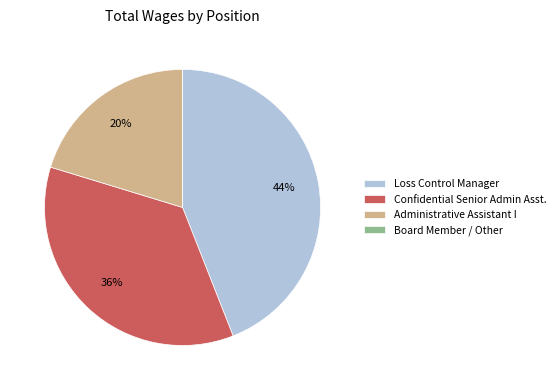

Is it true that Confidential Senior Admin Asst. is 36% of the pie?

True